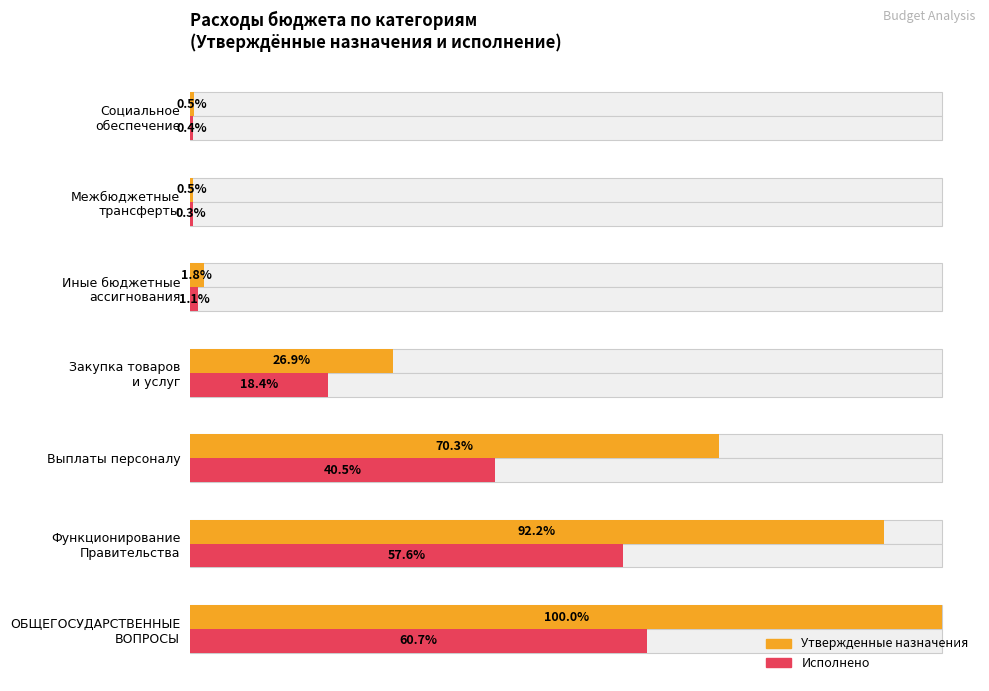

How many groups of bars are there?

7